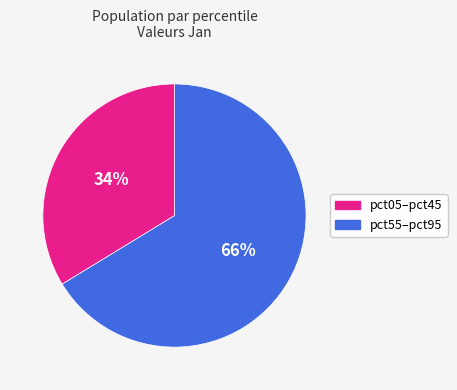

Does any single category account for the majority?

Yes